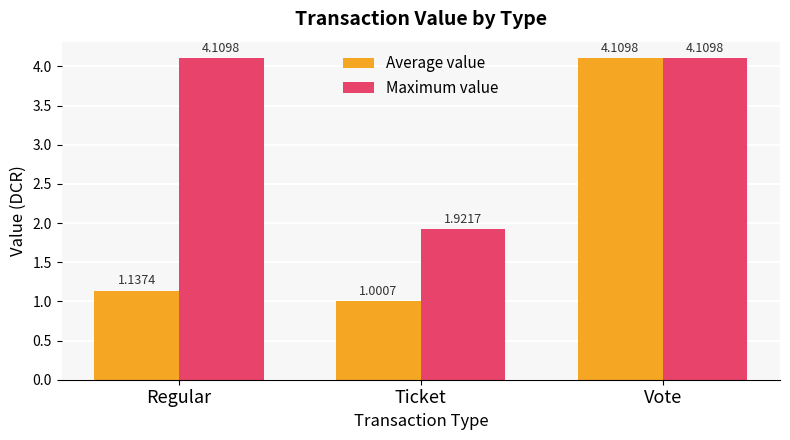

Which series has the largest total across all categories?

Maximum value